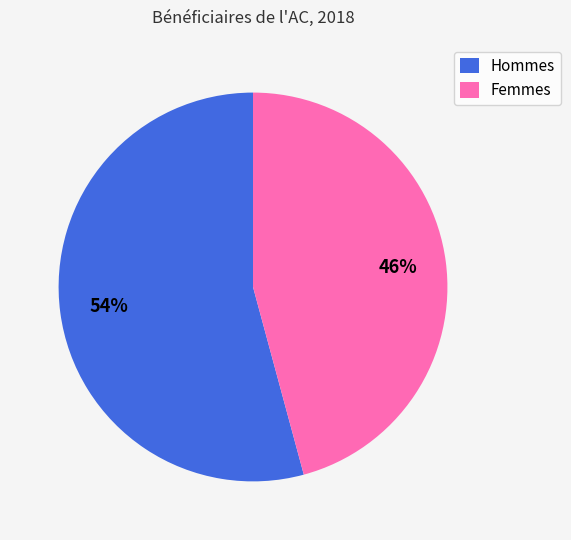

What is the ratio of the value at Hommes to the value at Femmes?

1.2